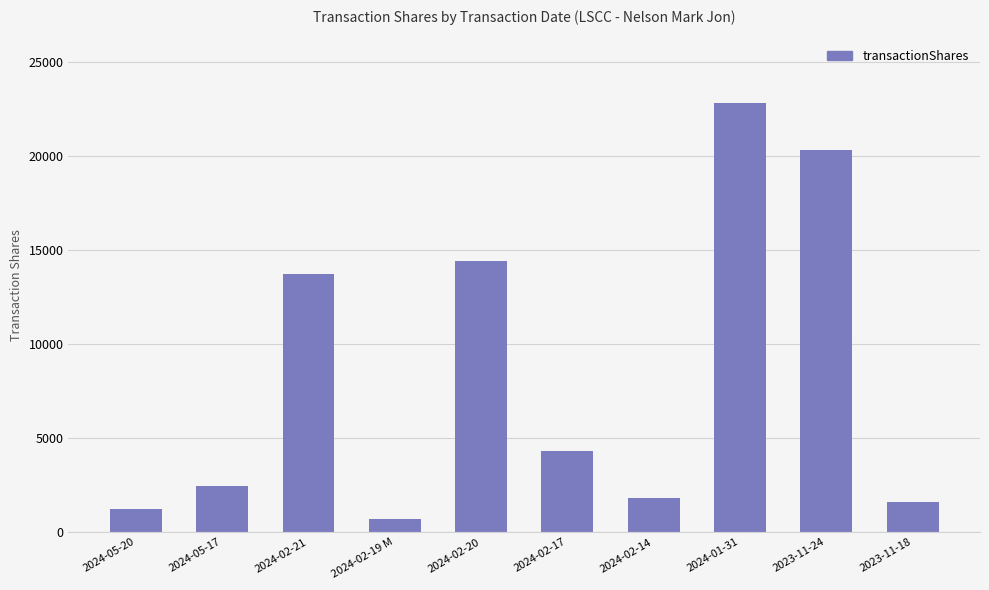

True or false: the data shows 4989 at 2024-02-21.

False